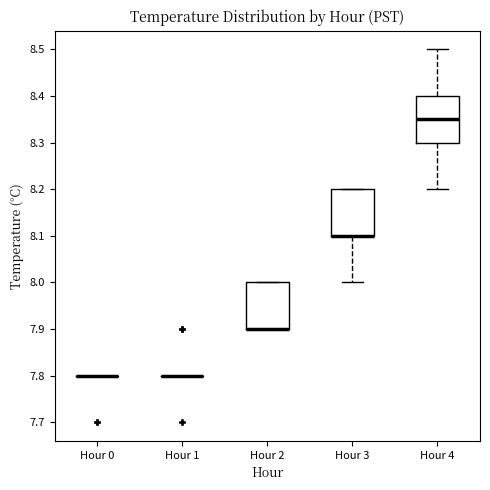

Reading left to right, transcribe this box plot: for each box, give where its median line is, the range the box spans, and where its two whiskers end, as read against the y-axis. The values are not printed on the chart, so give them approximately, as read against the axis.

Hour 0: box collapsed to a line at 7.80, whiskers 7.80 to 7.80
Hour 1: box collapsed to a line at 7.80, whiskers 7.80 to 7.80
Hour 2: median 7.90 (drawn on the box's lower edge), box 7.90 to 8.00, whiskers 7.90 to 8.00
Hour 3: median 8.10 (drawn on the box's lower edge), box 8.10 to 8.20, whiskers 8.00 to 8.20
Hour 4: median 8.35, box 8.30 to 8.40, whiskers 8.20 to 8.50